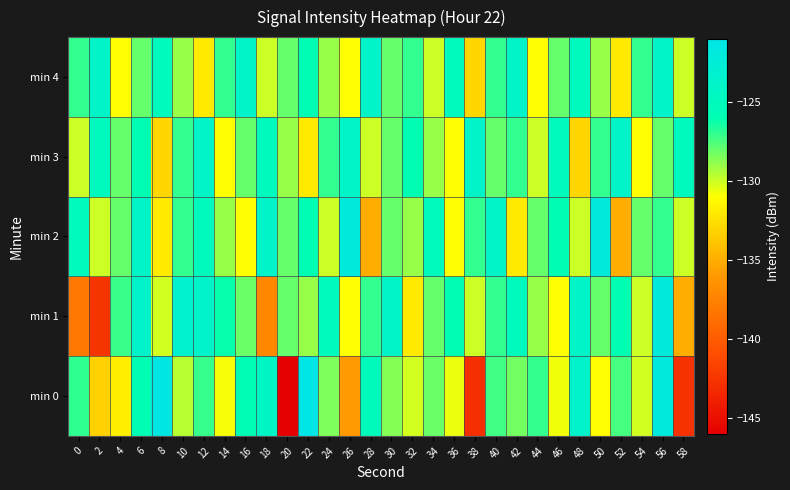

Reading left to right, list all the values displayed in this chart.

min 0: 0=-126.9	2=-133.2	4=-131.8	6=-125.8	8=-121.3	10=-129.6	12=-127.1	14=-130.8	16=-125.7	18=-124.3	20=-145.9	22=-121.0	24=-128.5	26=-135.9	28=-125.1	30=-128.6	32=-130.1	34=-128.1	36=-130.6	38=-142.8	40=-127.3	42=-128.2	44=-127.0	46=-130.7	48=-123.6	50=-131.1	52=-127.4	54=-130.1	56=-121.8	58=-142.7
min 1: 0=-138.0	2=-142.6	4=-127.1	6=-123.6	8=-130.1	10=-123.4	12=-123.8	14=-126.1	16=-128.1	18=-137.0	20=-128.0	22=-129.0	24=-125.0	26=-131.0	28=-127.0	30=-124.0	32=-132.0	34=-128.0	36=-126.0	38=-130.0	40=-127.0	42=-125.0	44=-129.0	46=-131.0	48=-124.0	50=-128.0	52=-126.0	54=-130.0	56=-122.0	58=-135.0
min 2: 0=-125.0	2=-130.0	4=-128.0	6=-124.0	8=-132.0	10=-127.0	12=-125.0	14=-129.0	16=-131.0	18=-124.0	20=-128.0	22=-126.0	24=-130.0	26=-122.0	28=-135.0	30=-128.0	32=-129.0	34=-125.0	36=-131.0	38=-127.0	40=-124.0	42=-132.0	44=-128.0	46=-126.0	48=-130.0	50=-122.0	52=-135.0	54=-128.0	56=-127.0	58=-130.0
min 3: 0=-130.0	2=-125.0	4=-128.0	6=-126.0	8=-133.0	10=-127.0	12=-124.0	14=-131.0	16=-128.0	18=-125.0	20=-129.0	22=-132.0	24=-127.0	26=-124.0	28=-130.0	30=-128.0	32=-126.0	34=-129.0	36=-131.0	38=-124.0	40=-128.0	42=-127.0	44=-130.0	46=-125.0	48=-133.0	50=-127.0	52=-124.0	54=-131.0	56=-128.0	58=-125.0
min 4: 0=-127.0	2=-124.0	4=-131.0	6=-128.0	8=-125.0	10=-129.0	12=-132.0	14=-127.0	16=-124.0	18=-130.0	20=-128.0	22=-126.0	24=-129.0	26=-131.0	28=-124.0	30=-128.0	32=-127.0	34=-130.0	36=-125.0	38=-133.0	40=-127.0	42=-124.0	44=-131.0	46=-128.0	48=-125.0	50=-129.0	52=-132.0	54=-127.0	56=-124.0	58=-130.0